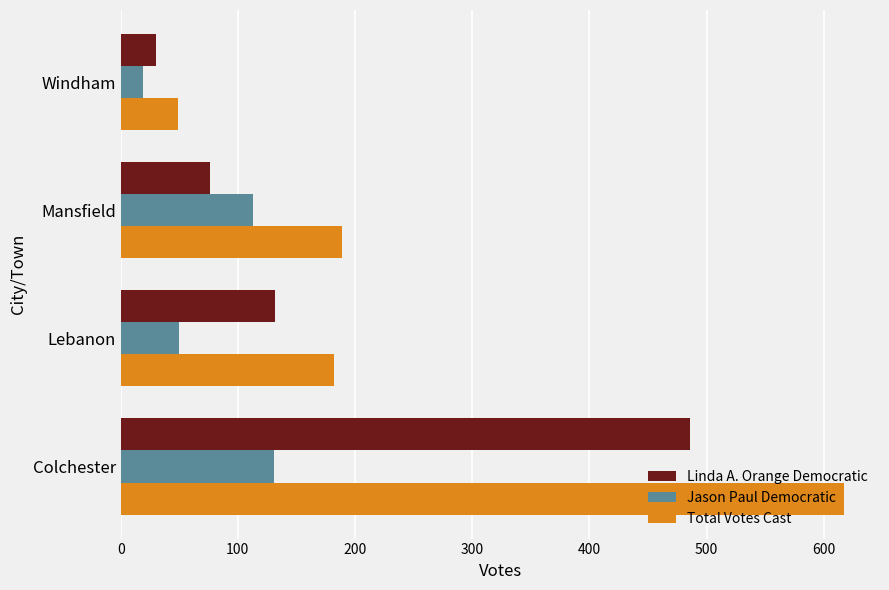

Which series has the largest total across all categories?

Total Votes Cast